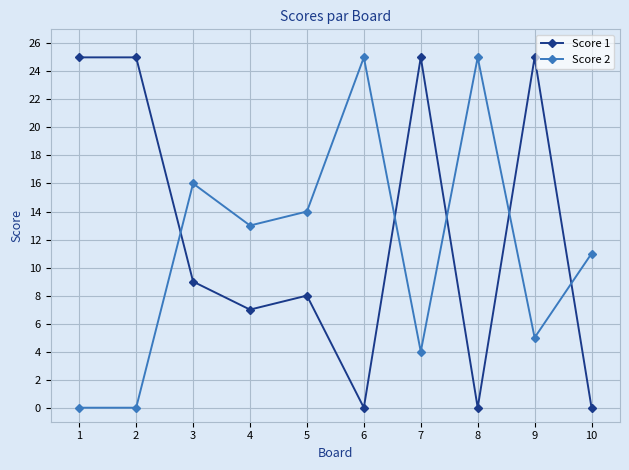

Where does the Score 1 series first go above 9?

1